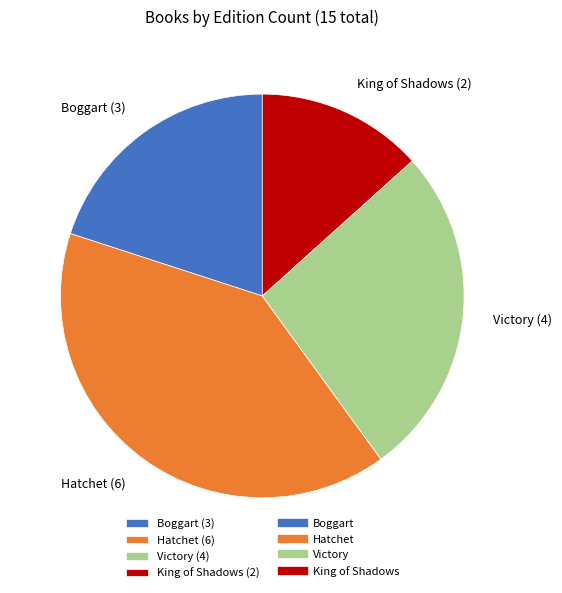

Is it true that King of Shadows is 1% of the pie?

False